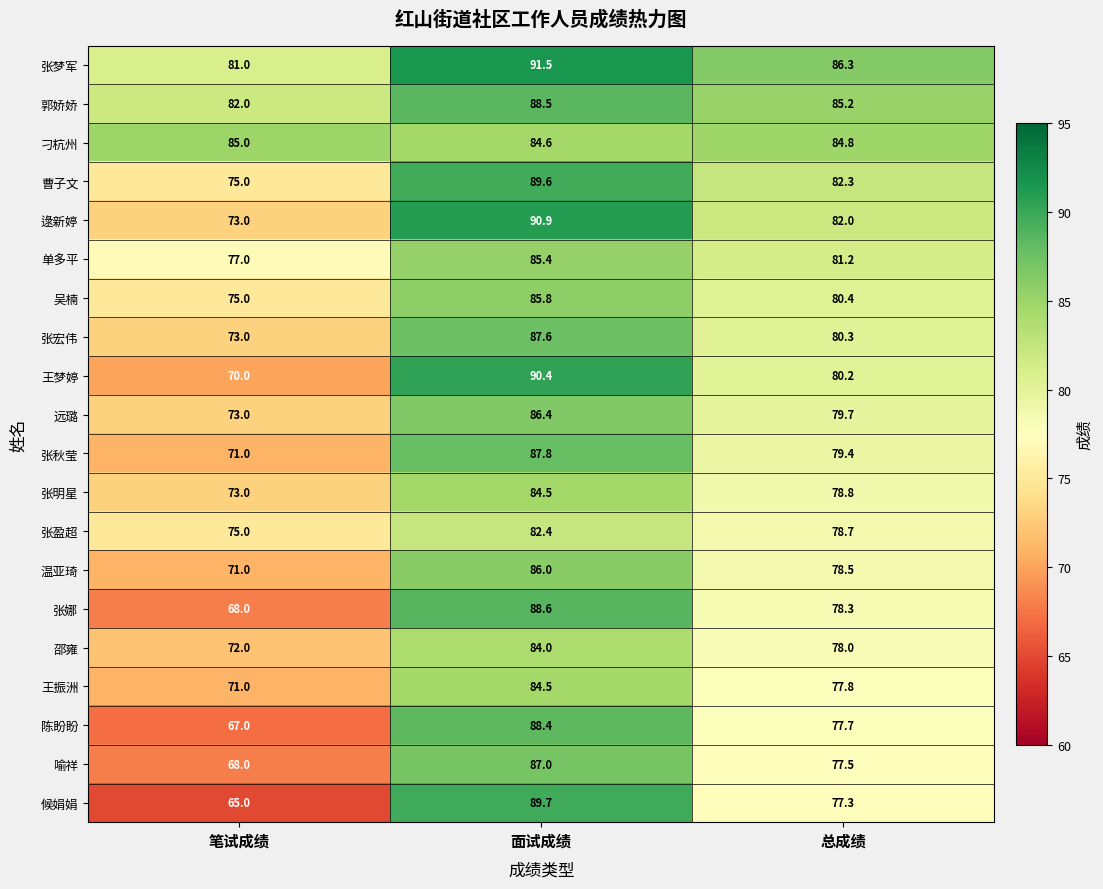

At which label does 逯新婷 first exceed 82?

面试成绩